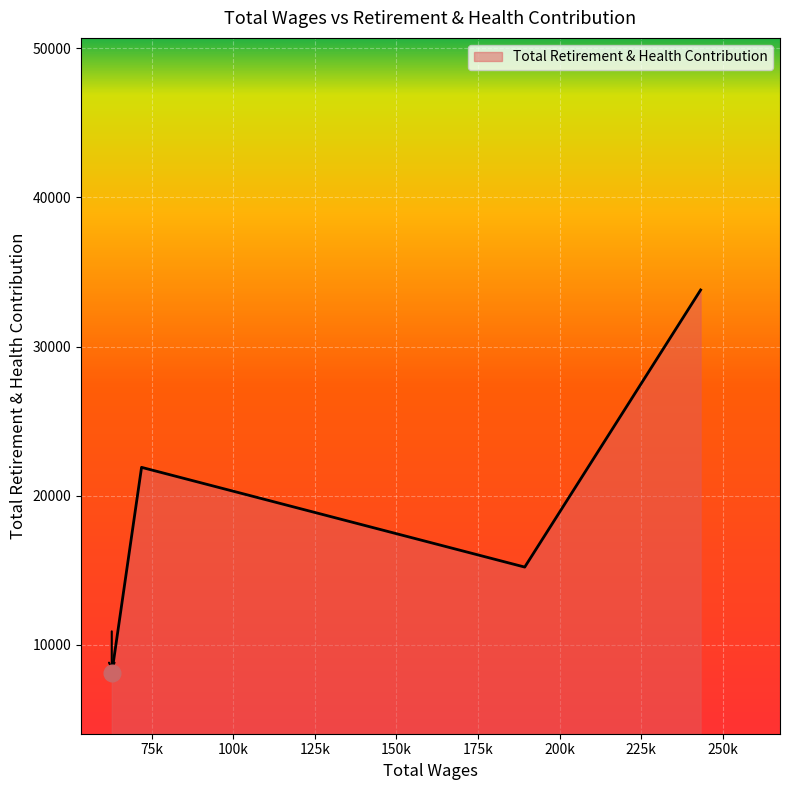

Count the number of categories in the chart.

4